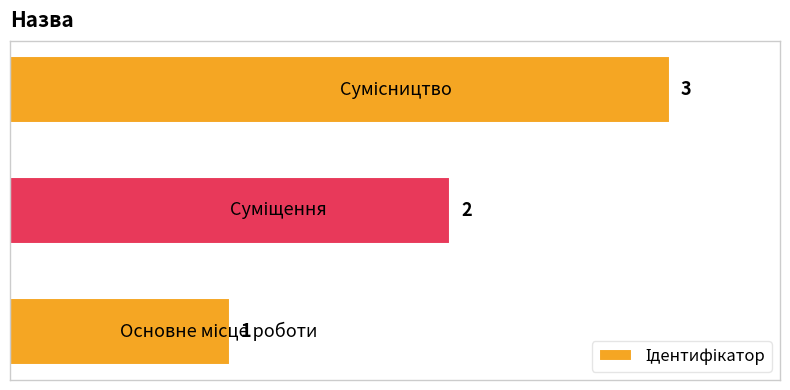

What is the difference between the maximum and minimum values?

2